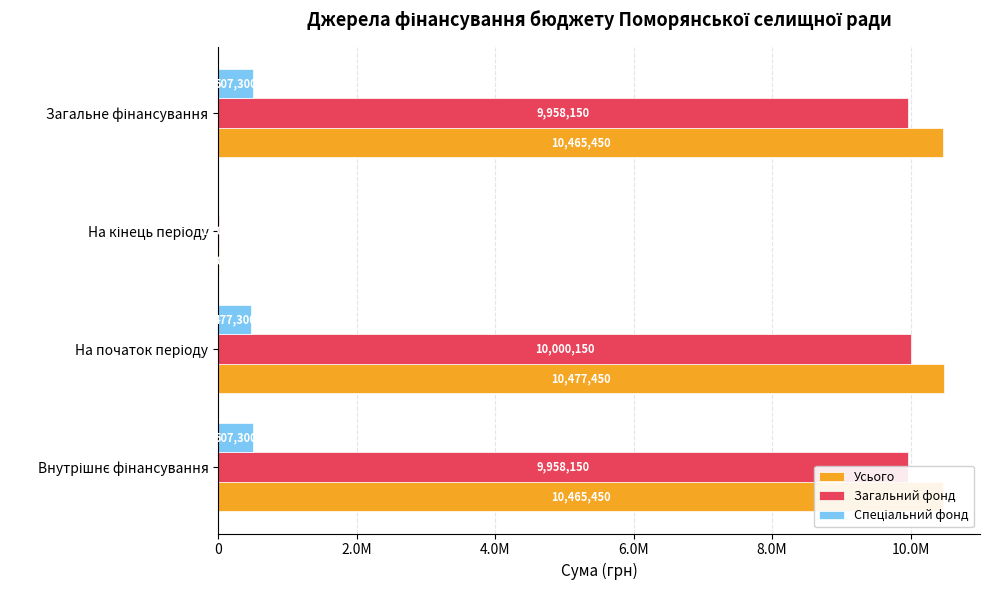

What is the maximum value shown in the chart?

10477450